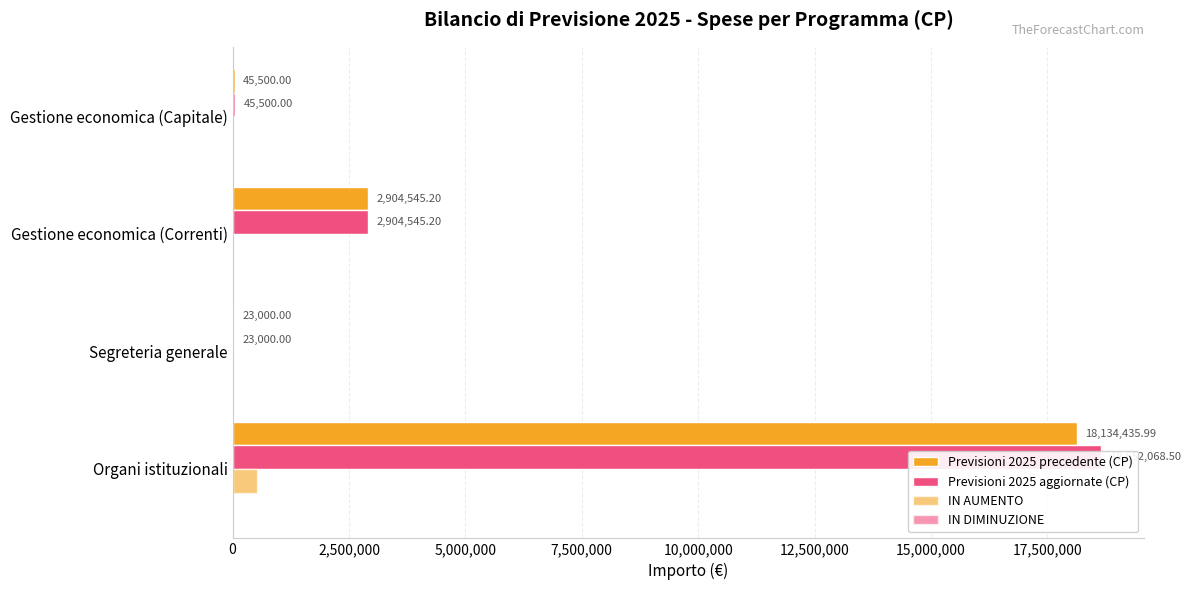

What is the difference between the maximum and minimum values in the Previsioni 2025 aggiornate (CP) series?

18629068.5